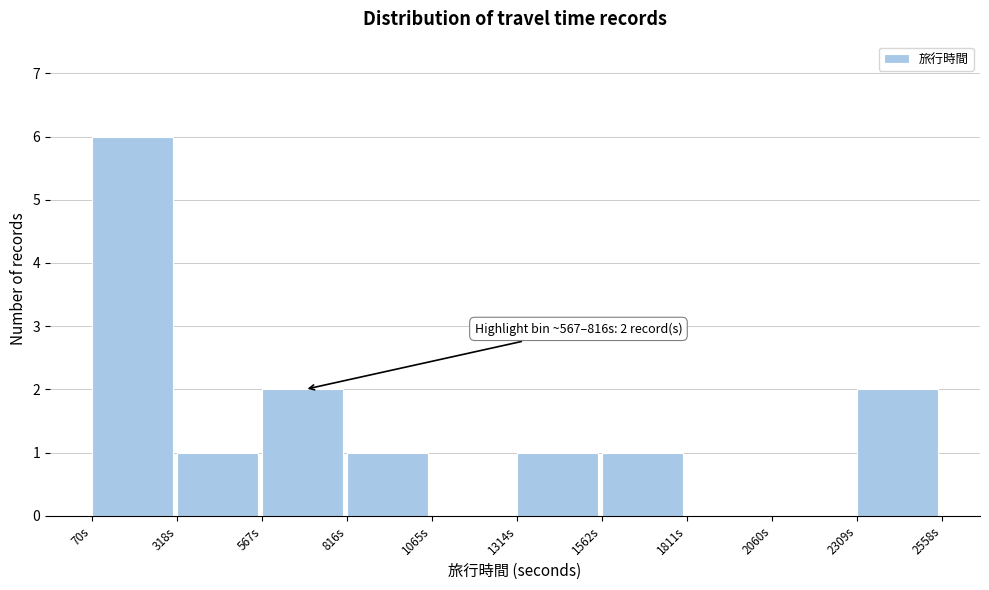

Over which range of the x-axis is the bar tallest?

50 to 300